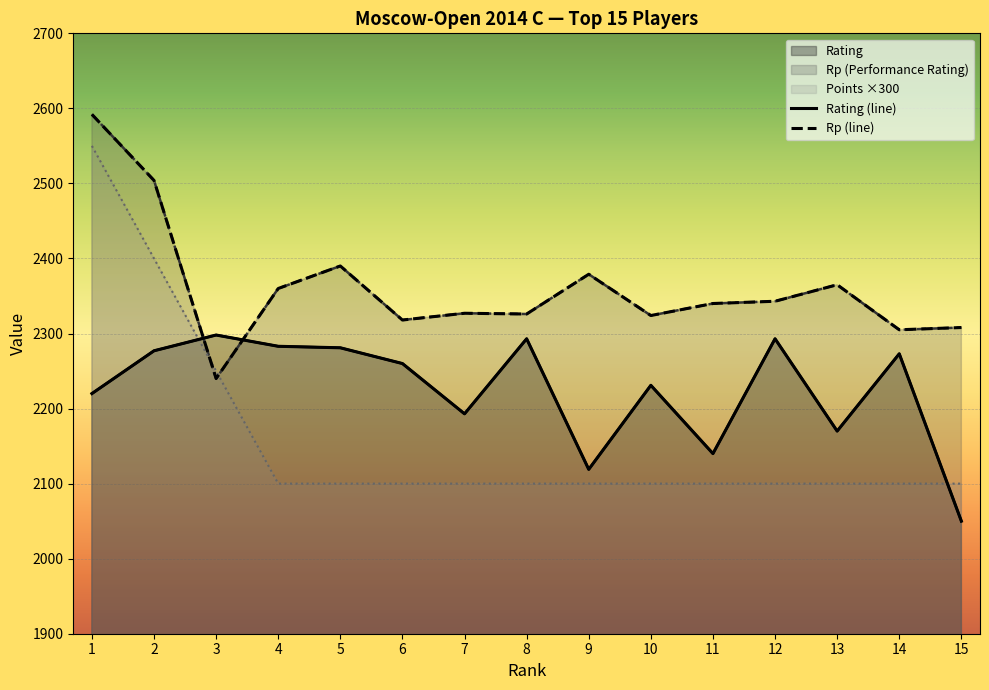

How many values in the Rp series are below 2340?

7